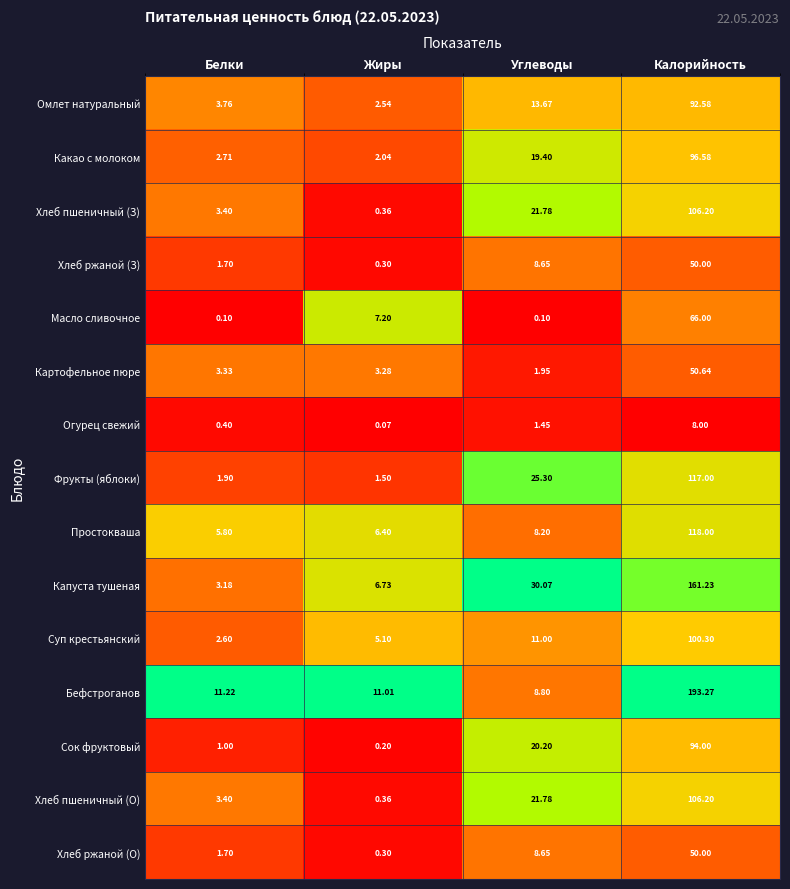

At which label does Хлеб ржаной (З) reach its peak?

Калорийность